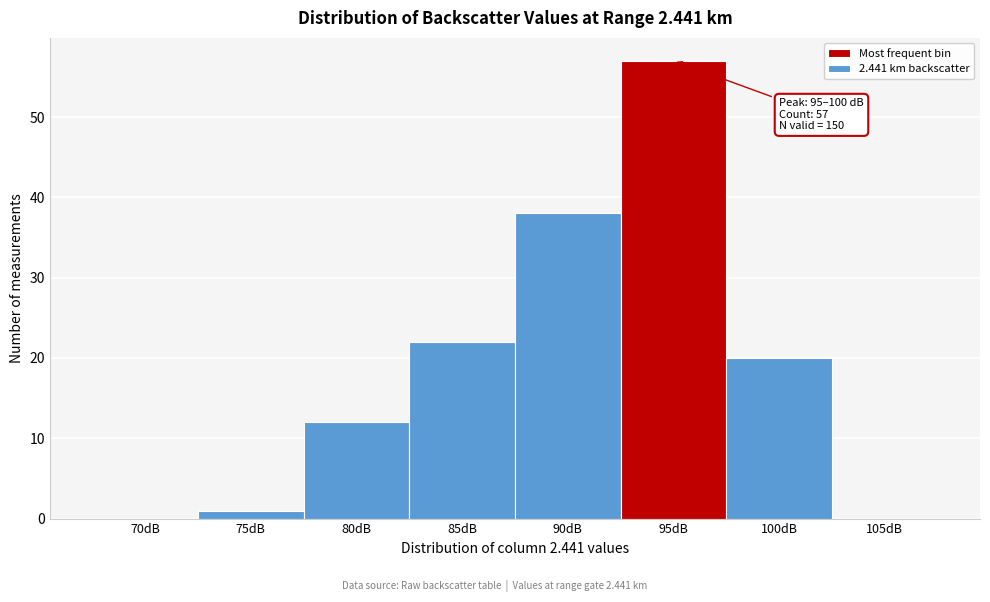

Reading left to right, list all the values displayed in this chart.

70dB=0	75dB=1	80dB=12	85dB=22	90dB=38	95dB=57	100dB=20	105dB=0